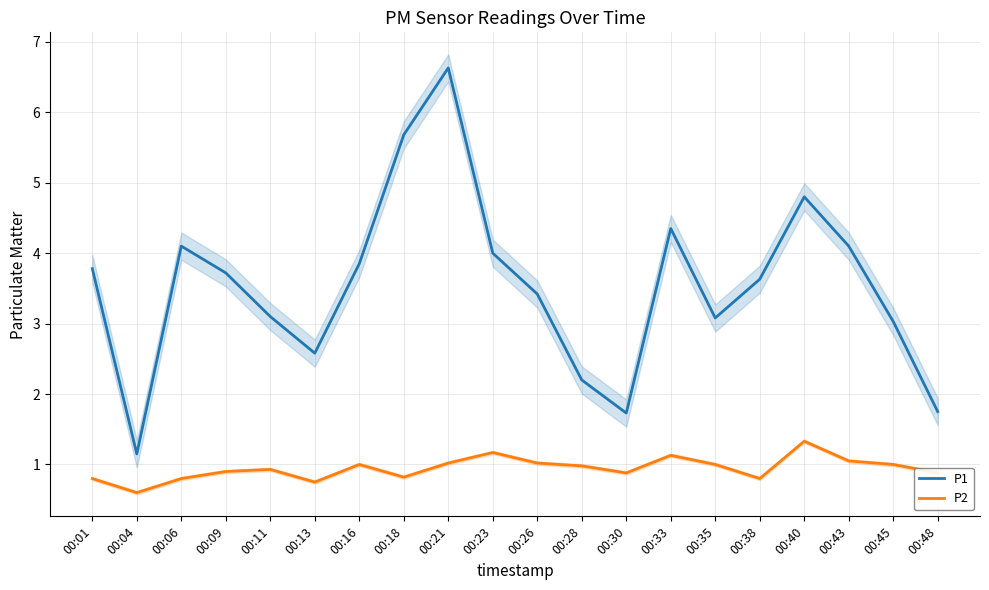

True or false: P1 and P2 cross at least once.

False